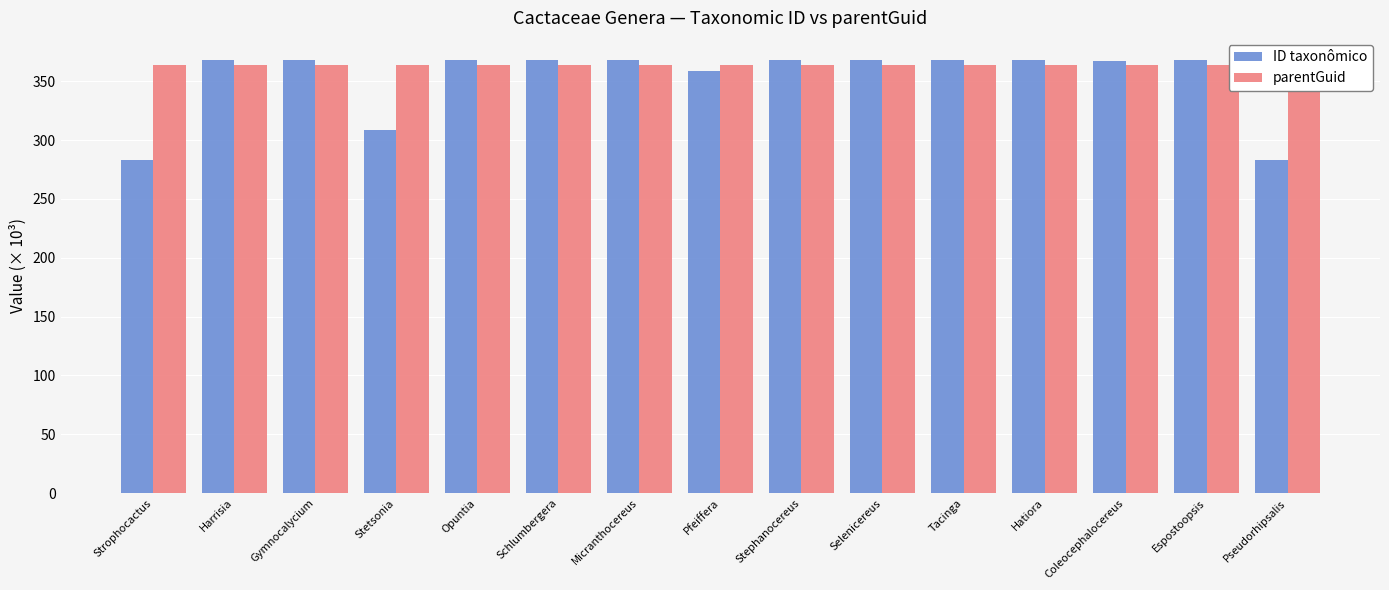

True or false: parentGuid has a value of 141.6 at Schlumbergera.

False